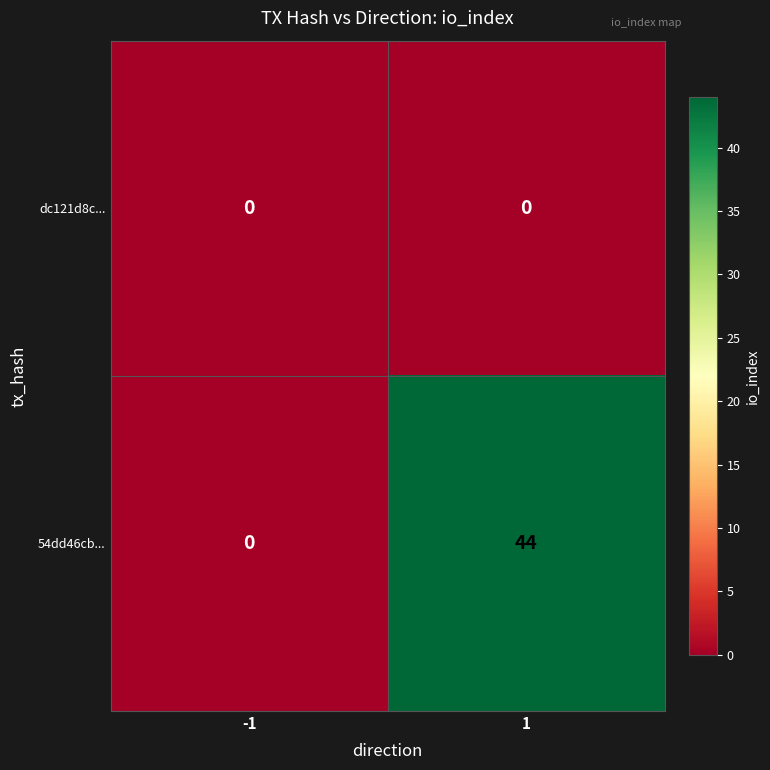

What is the maximum value shown in the chart?

44